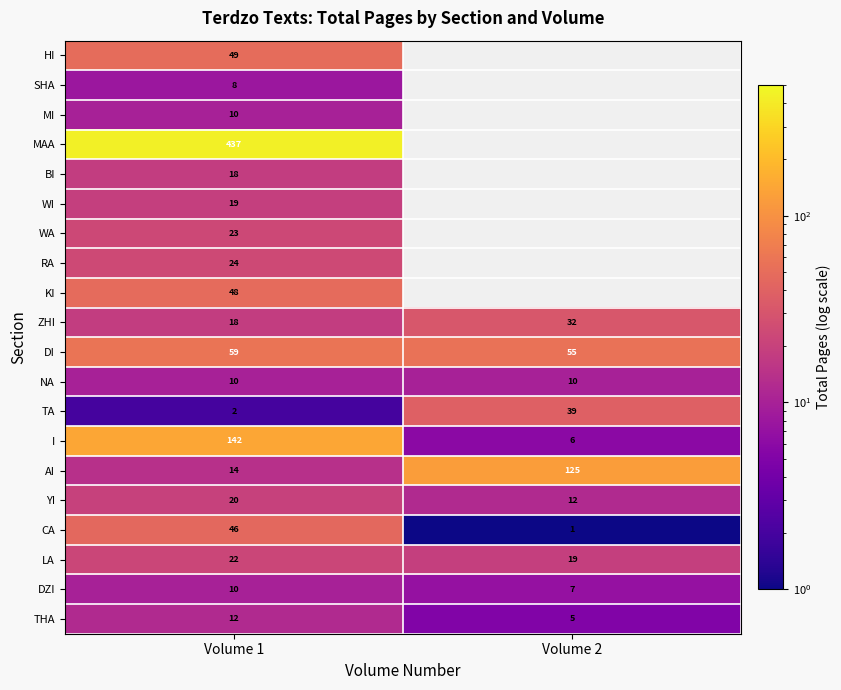

Is it true that AI equals 125 at Volume 2?

True